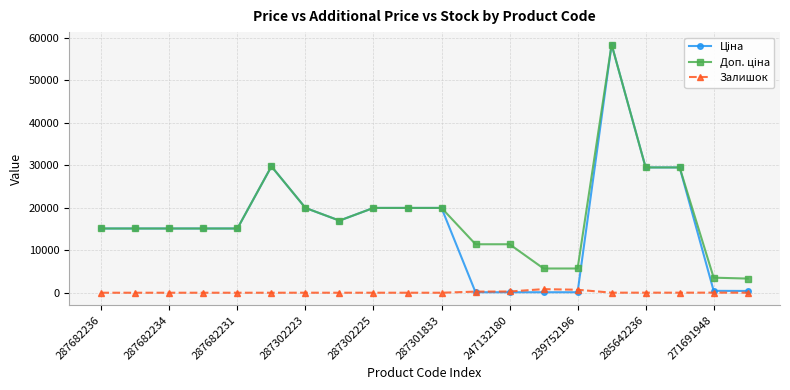

True or false: Залишок has more than 0 points higher than both neighbors.

True